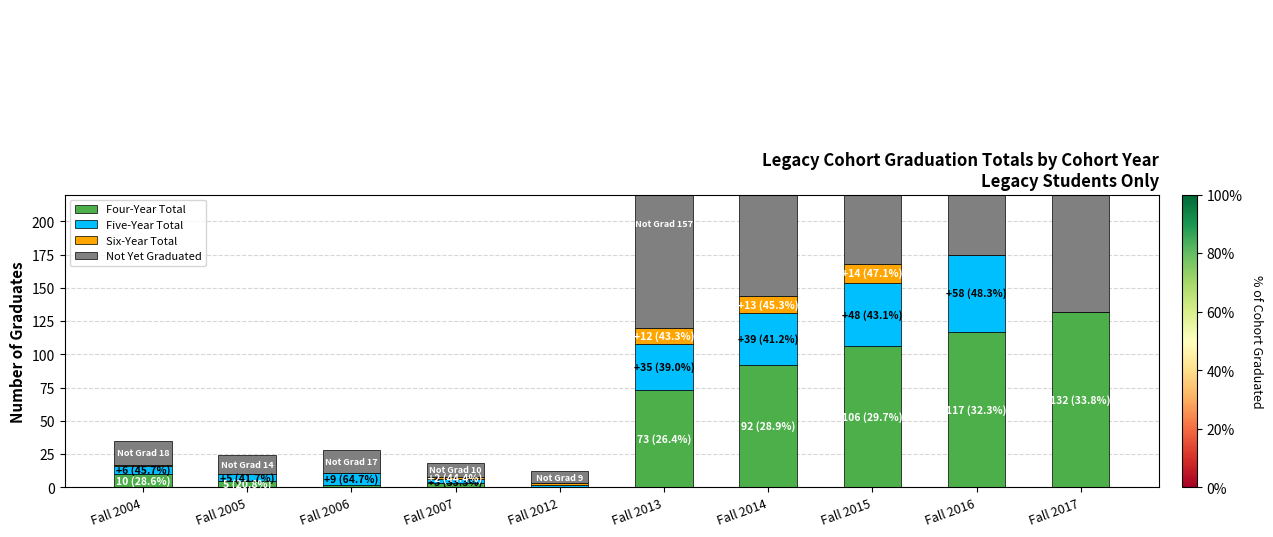

What are all the series names shown in the legend?

Four-Year Total, Five-Year Total, Six-Year Total, Not Yet Graduated